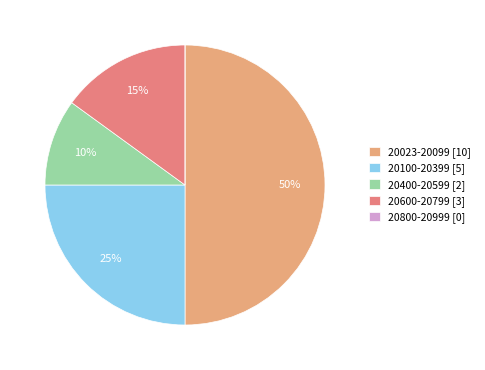

What is the ratio of the value at 20400-20599 [2] to the value at 20100-20399 [5]?

0.4